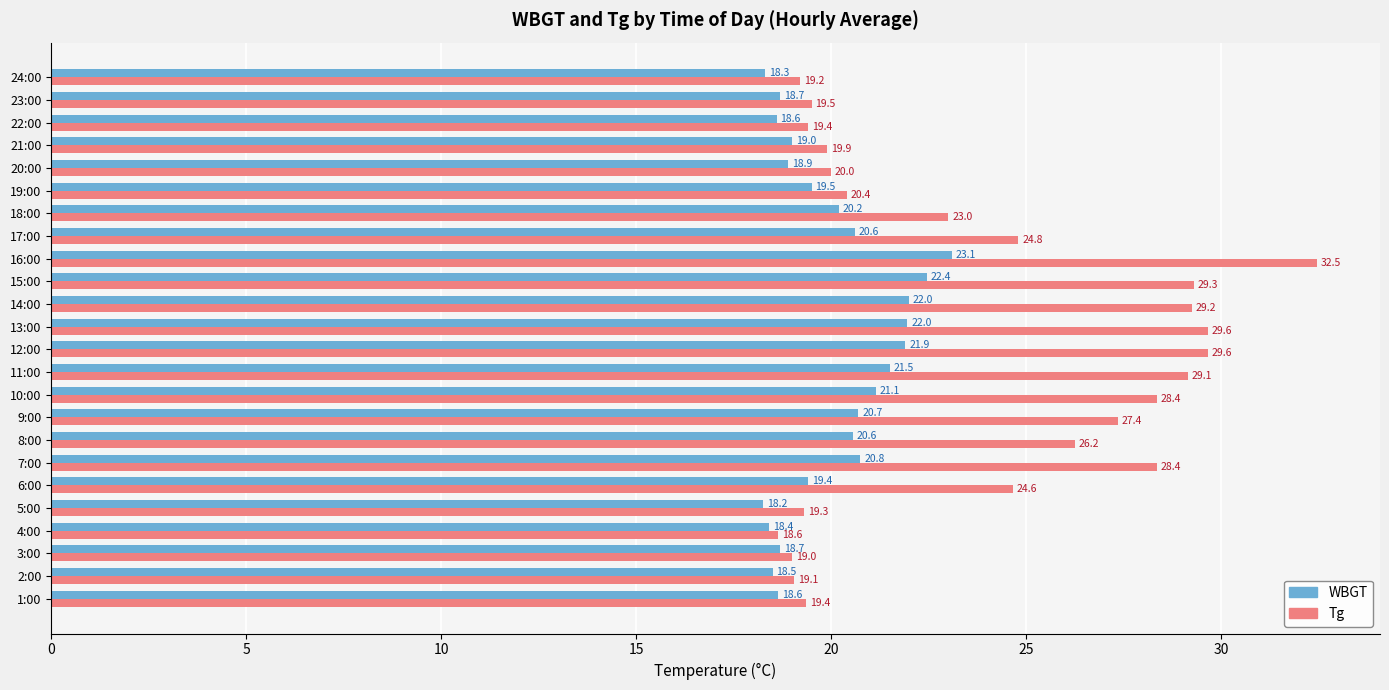

What is the spread (max minus min) of values at 19:00?

0.9